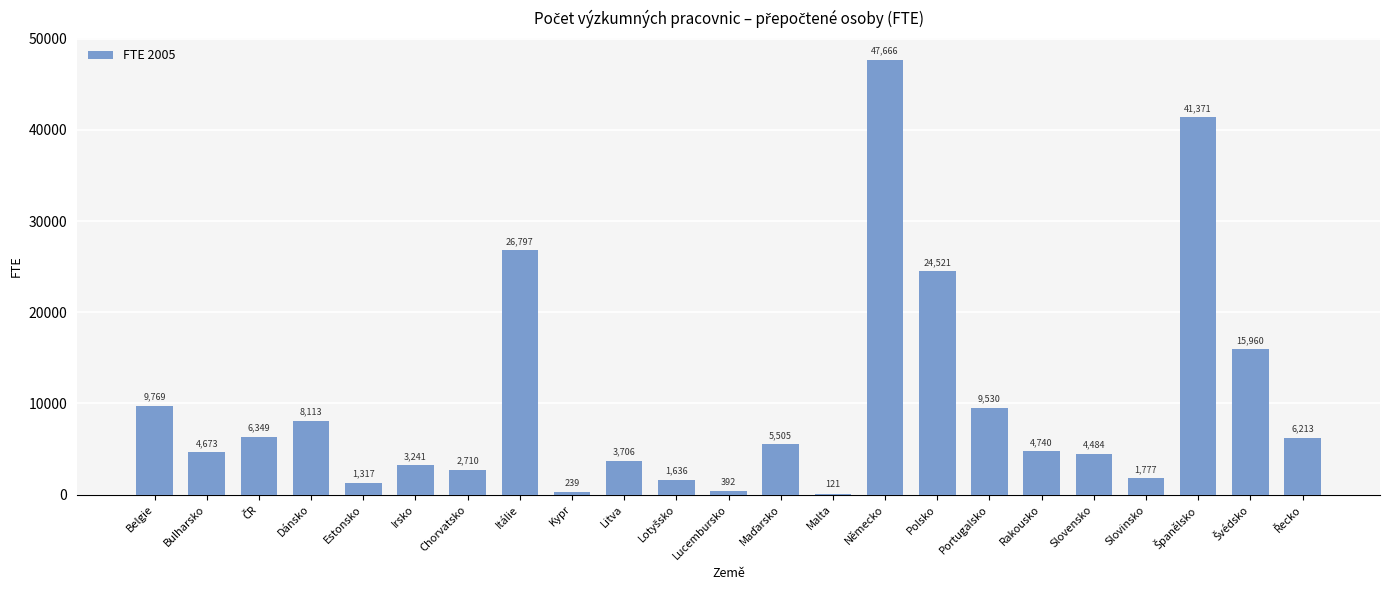

Does the chart contain stacked bars?

No